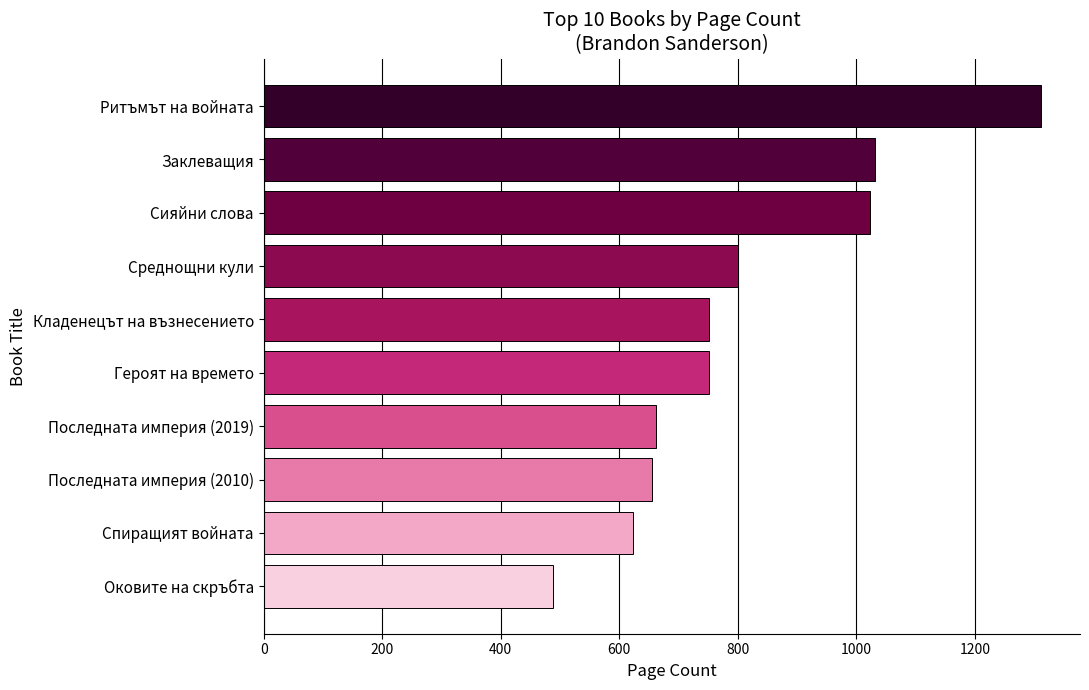

How many values are below 752?

4